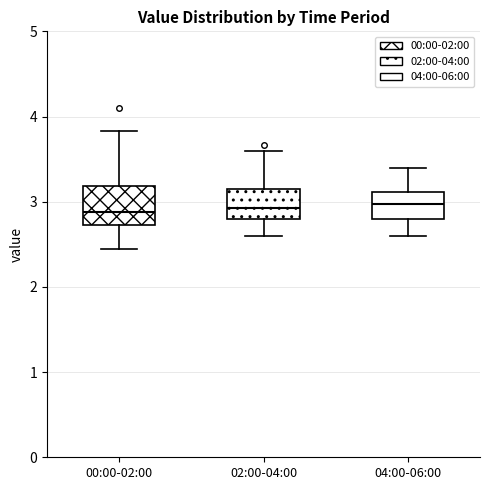

Reading left to right, transcribe this box plot: for each box, give where its median line is, the range the box spans, and where its two whiskers end, as read against the y-axis. The values are not printed on the chart, so give them approximately, as read against the axis.

00:00-02:00: median 2.9, box 2.7 to 3.2, whiskers 2.5 to 3.8
02:00-04:00: median 2.9, box 2.8 to 3.1, whiskers 2.6 to 3.6
04:00-06:00: median 3.0, box 2.8 to 3.1, whiskers 2.6 to 3.4